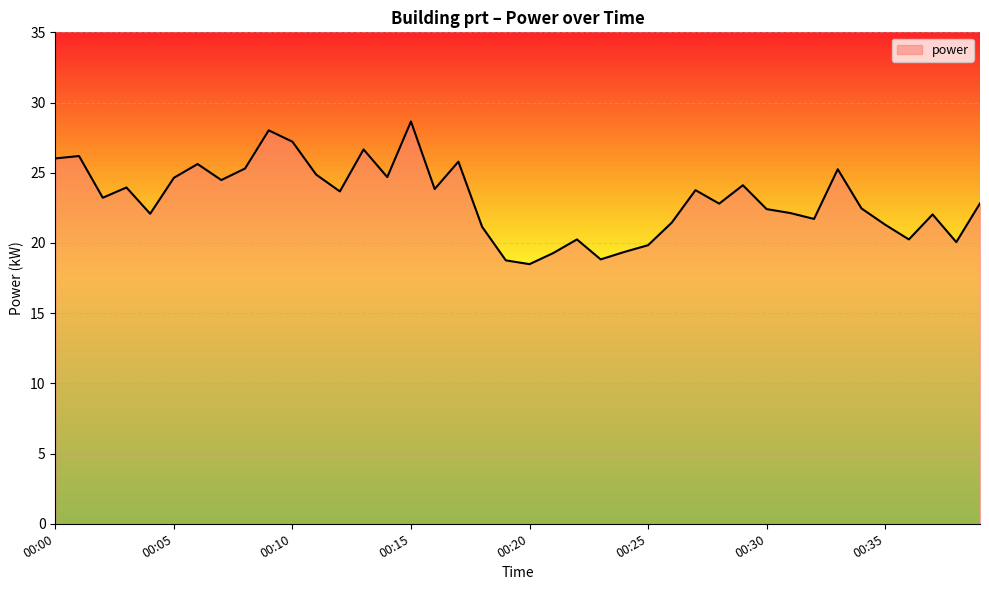

What is the minimum value shown in the chart?

18.5